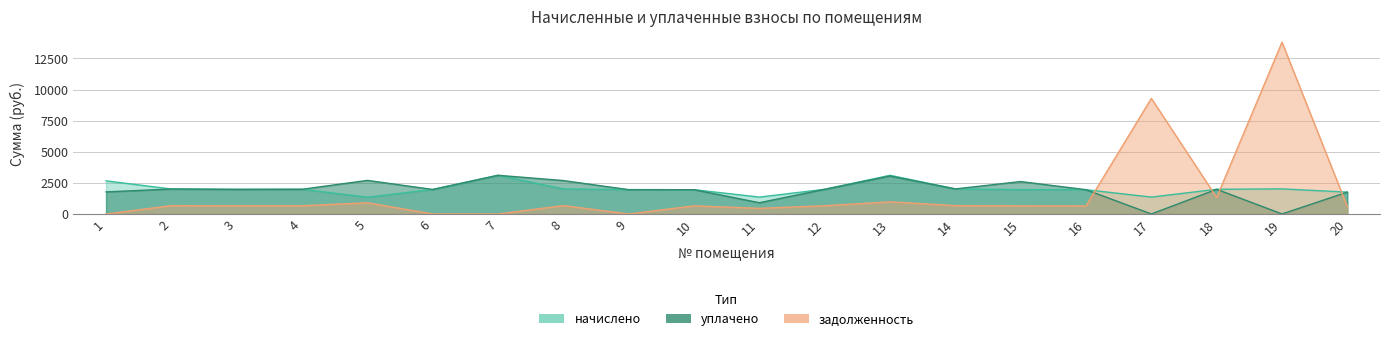

What is the difference between the second highest and second lowest values in the начислено series?

1751.3